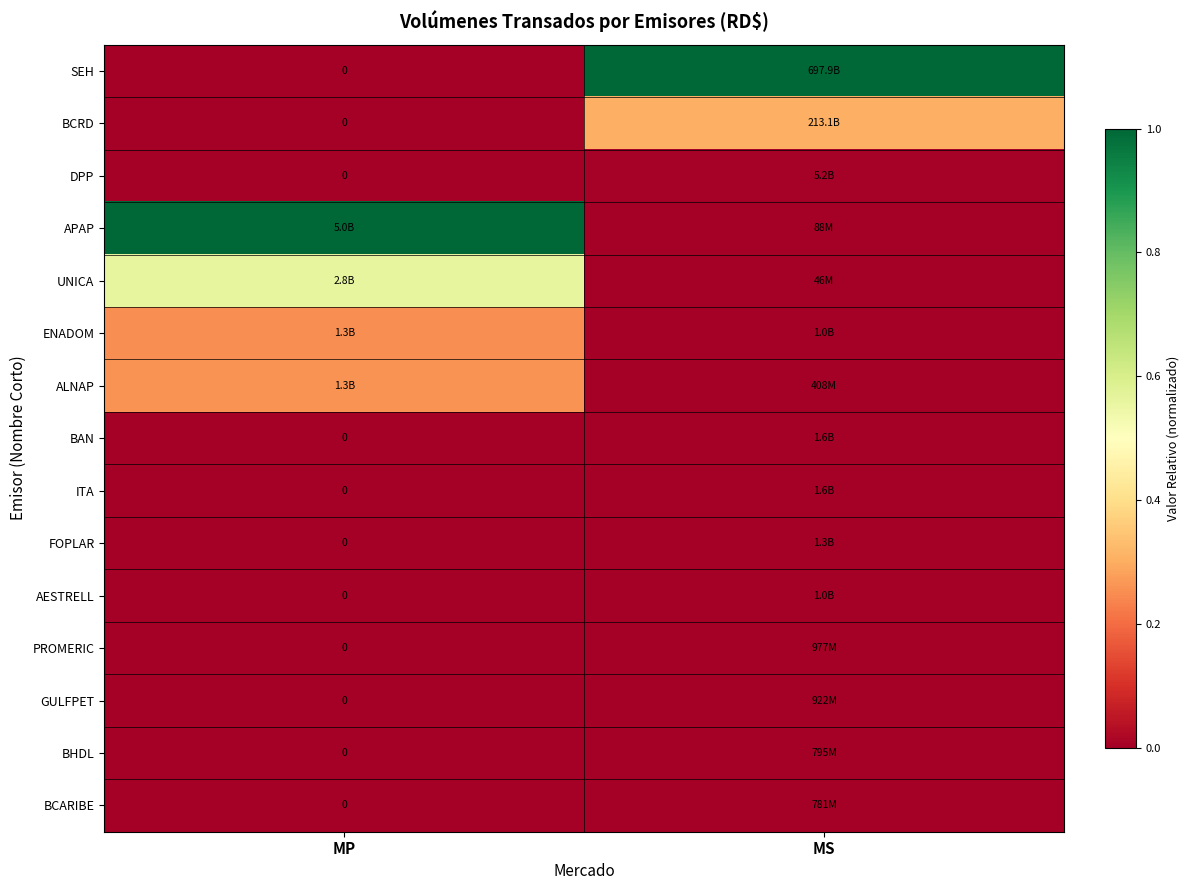

What is the maximum value for APAP?

1.0